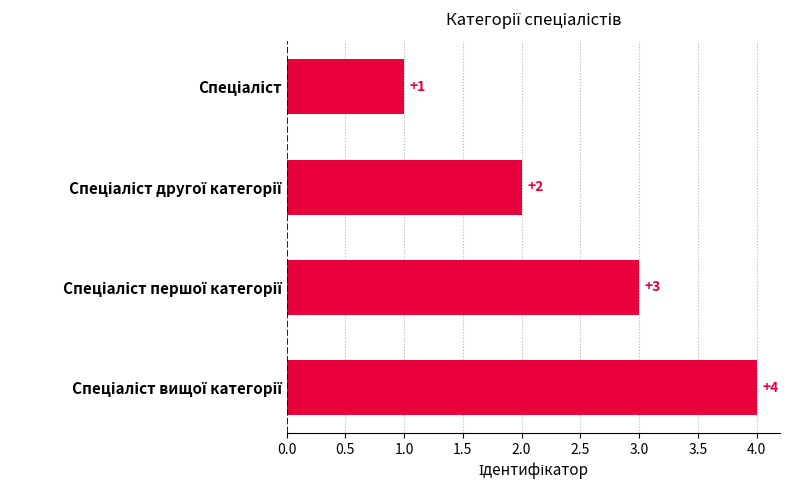

Count the values in the range 2 to 4.

3